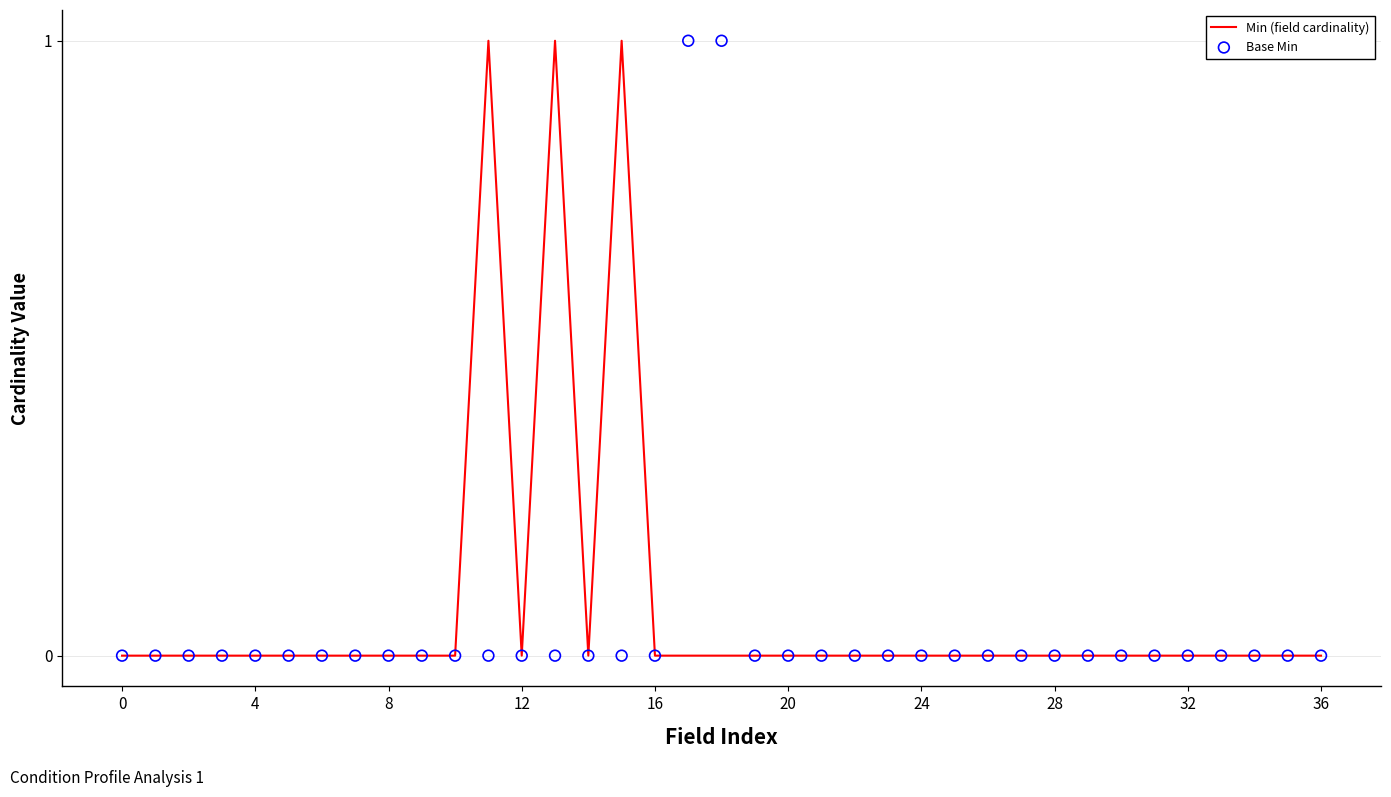

What are all the series names shown in the legend?

Min (field cardinality), Base Min